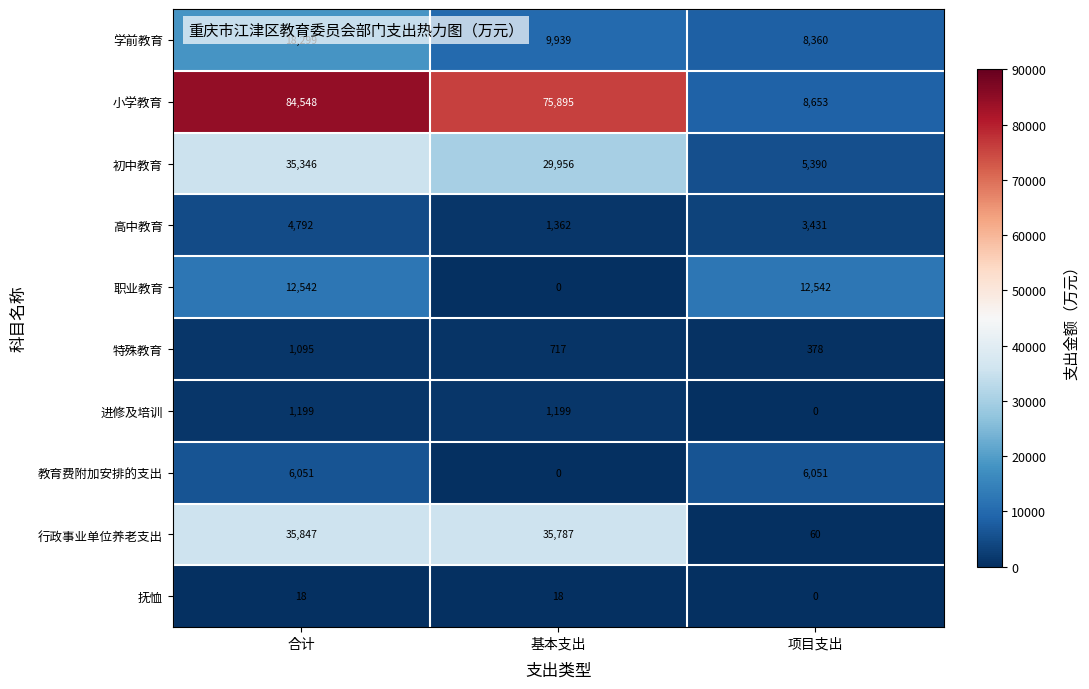

Which category has the lowest value in the 小学教育 series?

项目支出